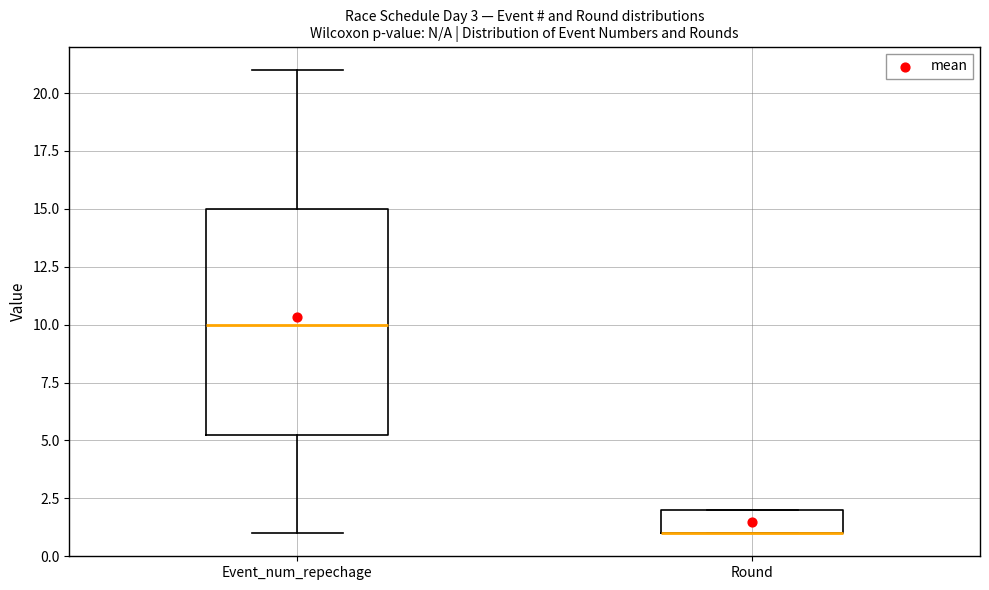

Which box is the tallest, from its lower edge to its upper edge?

Event_num_repechage